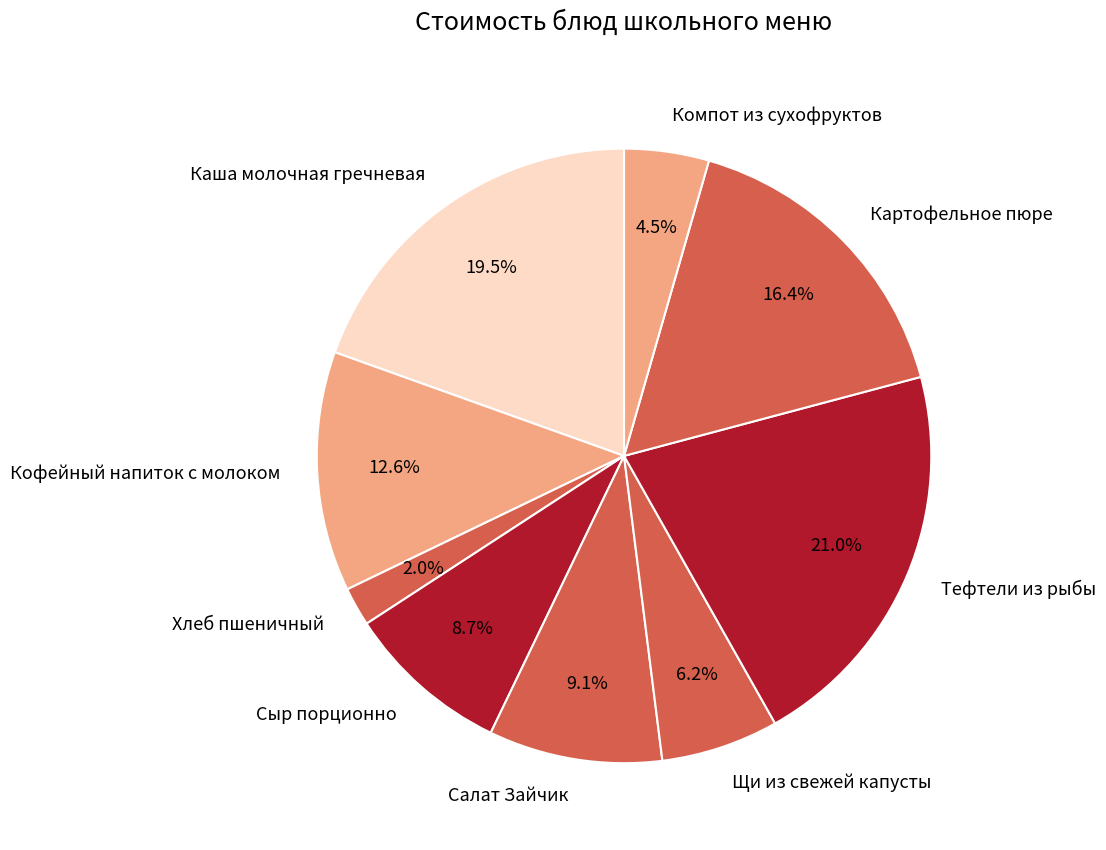

To the nearest percent, what is the average slice percentage?

11%